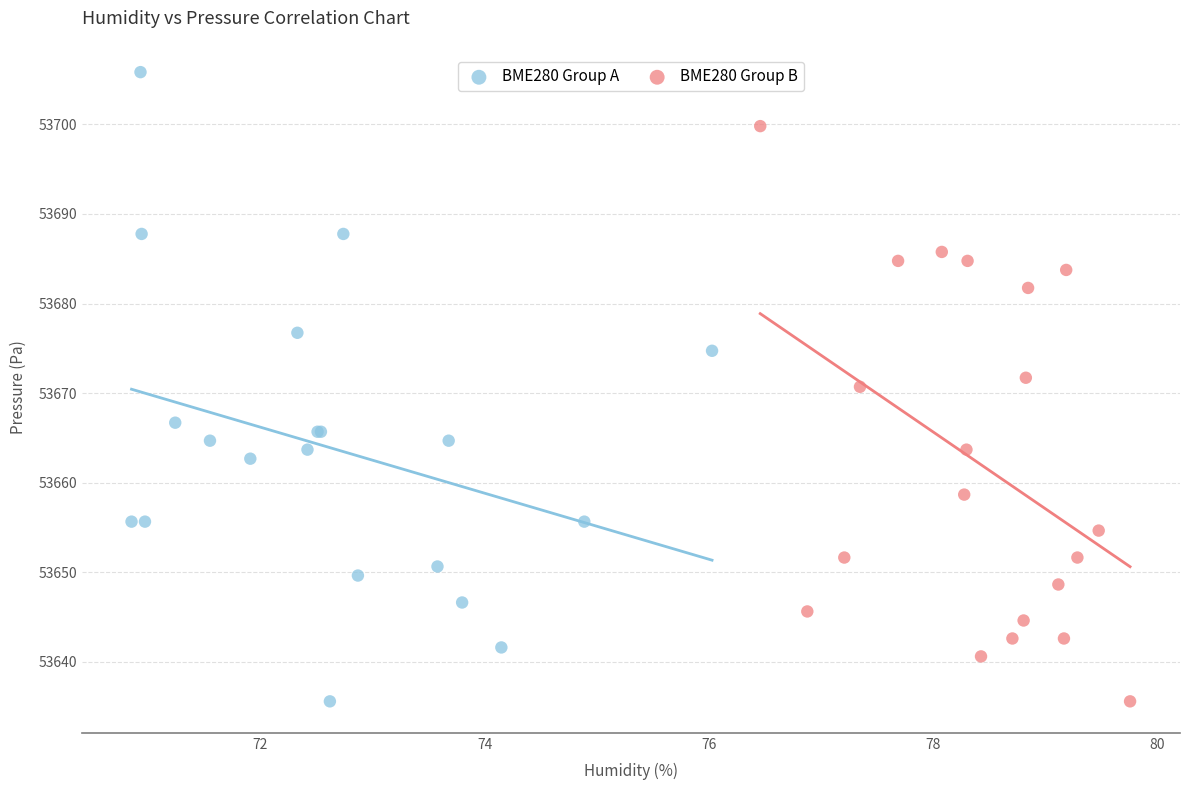

Which series reaches the maximum Y coordinate?

BME280 Group A